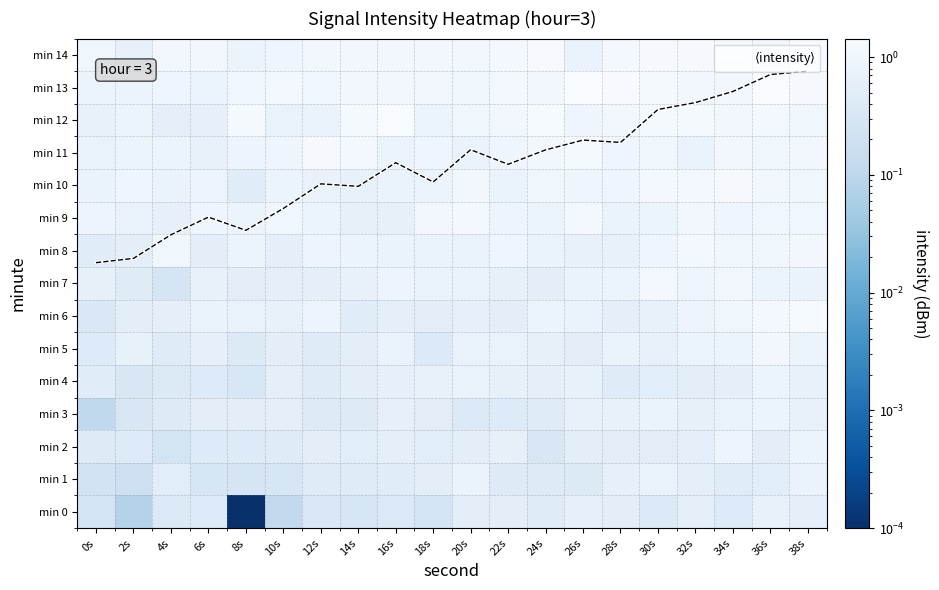

Count the number of data series in this chart.

16